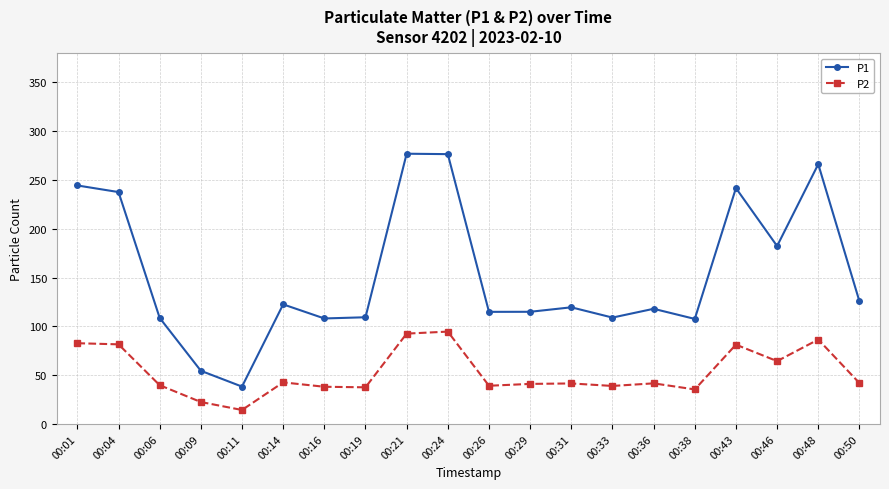

What are all the series names shown in the legend?

P1, P2